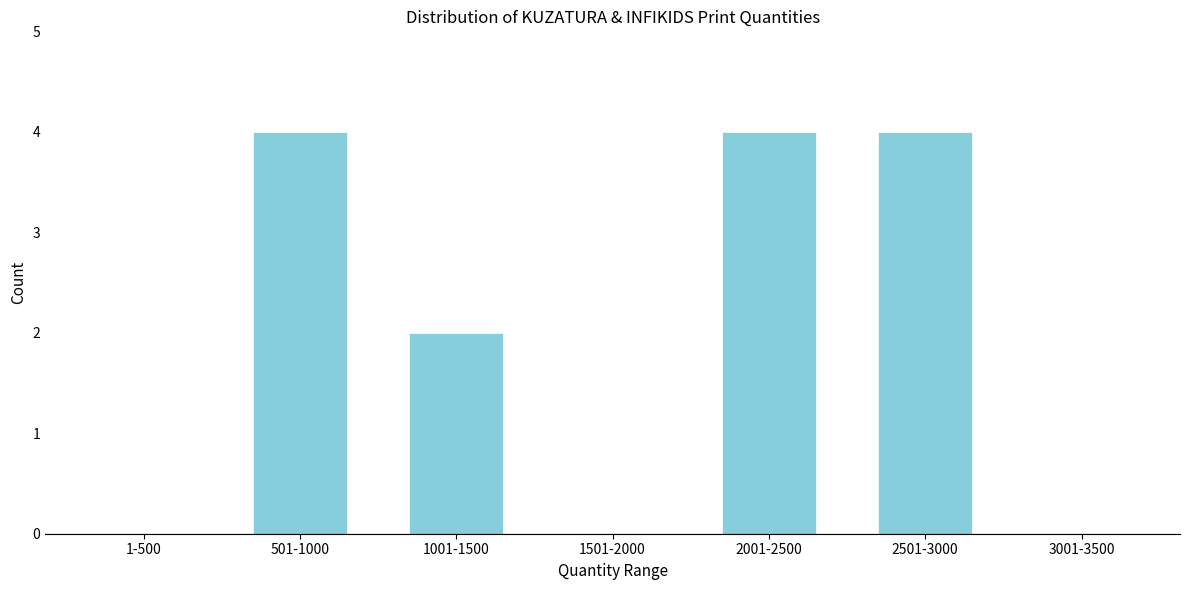

Reading left to right, extract all data points from this chart.

1-500=0	501-1000=4	1001-1500=2	1501-2000=0	2001-2500=4	2501-3000=4	3001-3500=0